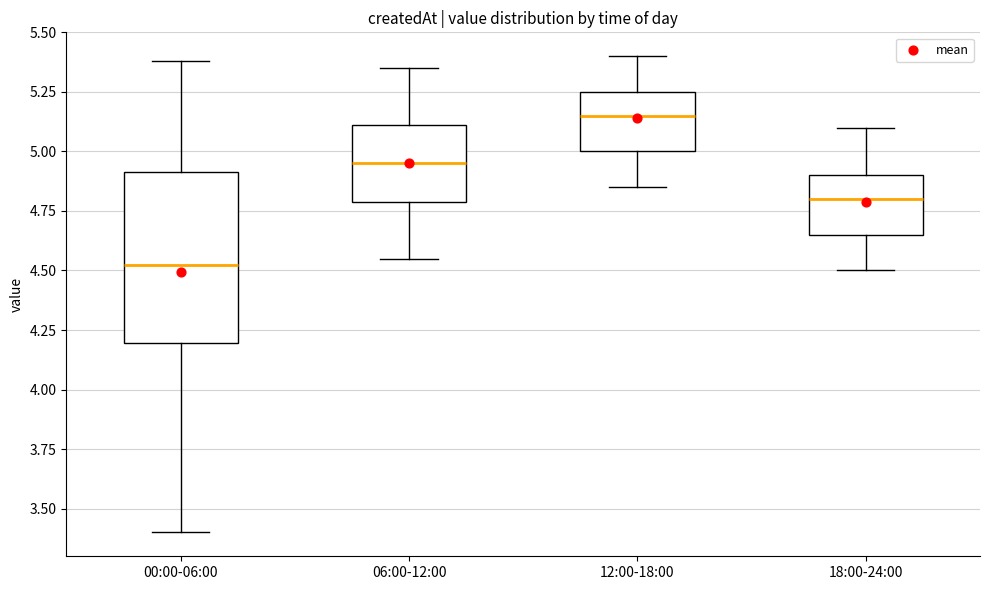

Reading left to right, transcribe this box plot: for each box, give where its median line is, the range the box spans, and where its two whiskers end, as read against the y-axis. The values are not printed on the chart, so give them approximately, as read against the axis.

00:00-06:00: median 4.55, box 4.20 to 4.90, whiskers 3.40 to 5.40
06:00-12:00: median 4.95, box 4.80 to 5.10, whiskers 4.55 to 5.35
12:00-18:00: median 5.15, box 5.00 to 5.25, whiskers 4.85 to 5.40
18:00-24:00: median 4.80, box 4.65 to 4.90, whiskers 4.50 to 5.10